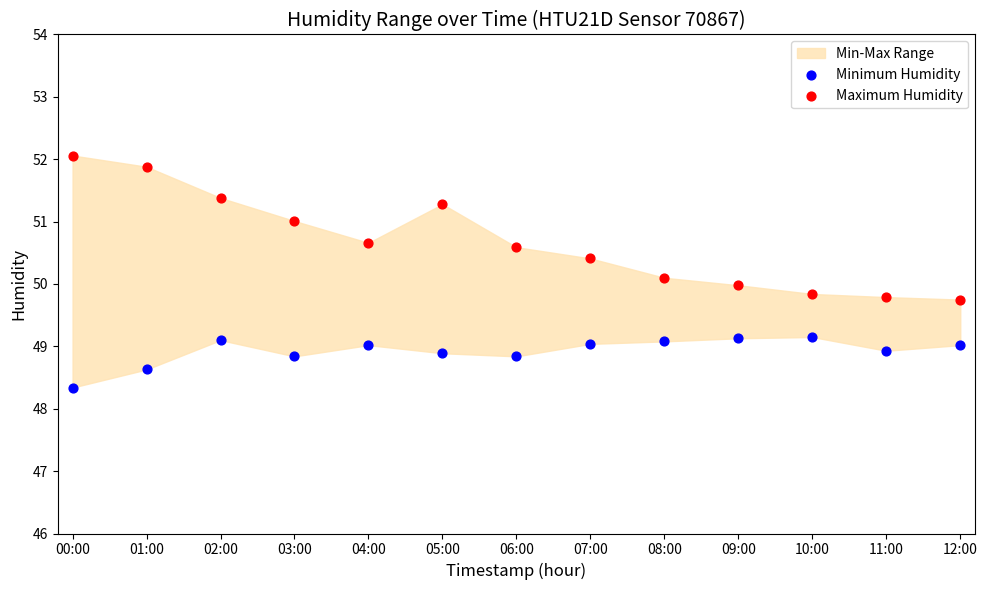

Which series contains the lowest Y value?

Minimum Humidity